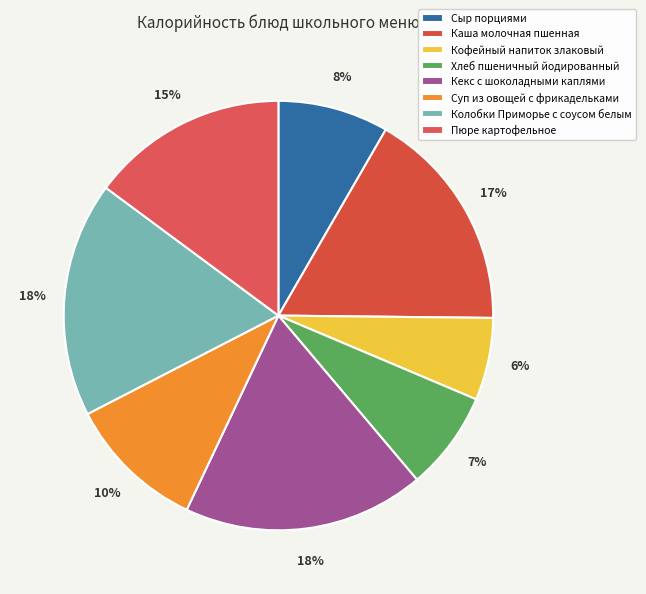

Which slice is the smallest?

Кофейный напиток злаковый